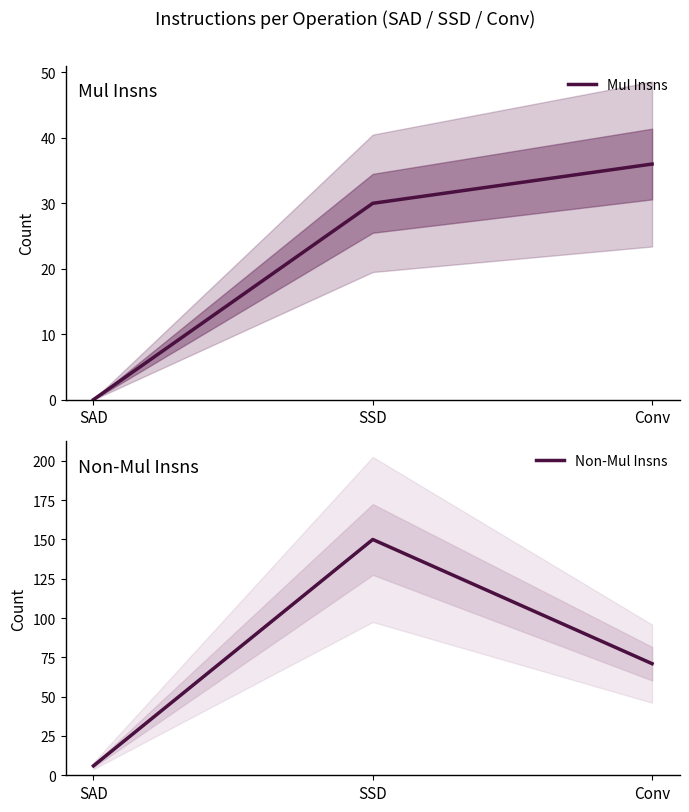

Reading right to left, transcribe all the data shown in this chart.

Mul Insns: Conv=36	SSD=30	SAD=0
Non-Mul Insns: Conv=71	SSD=150	SAD=6